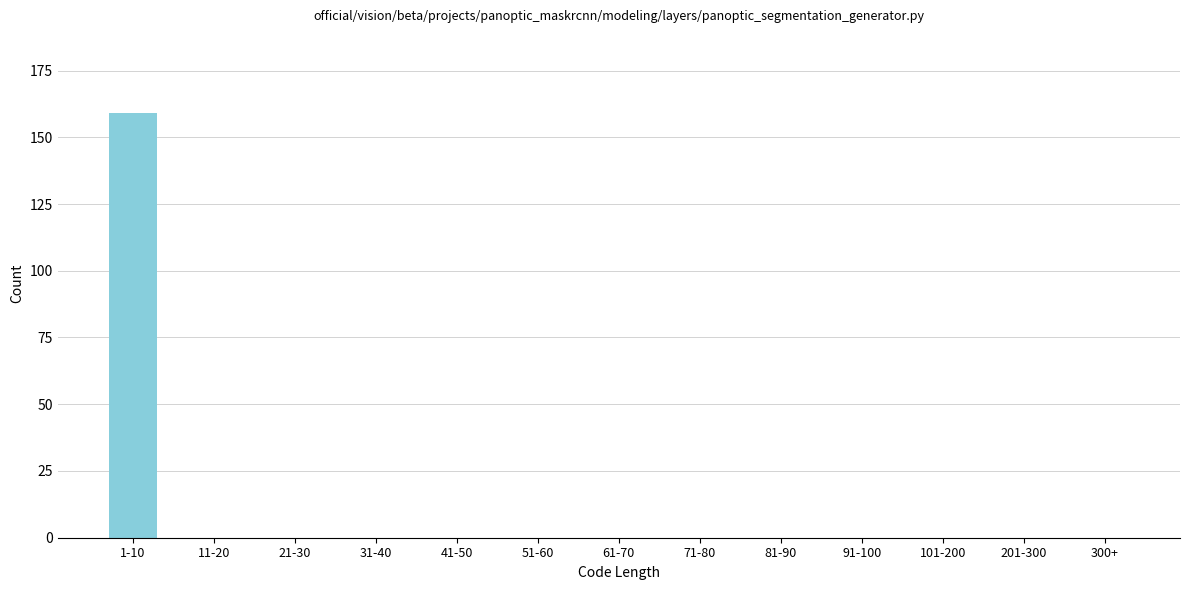

Reading left to right, what are all the values shown in this chart?

1-10=159	11-20=0	21-30=0	31-40=0	41-50=0	51-60=0	61-70=0	71-80=0	81-90=0	91-100=0	101-200=0	201-300=0	300+=0